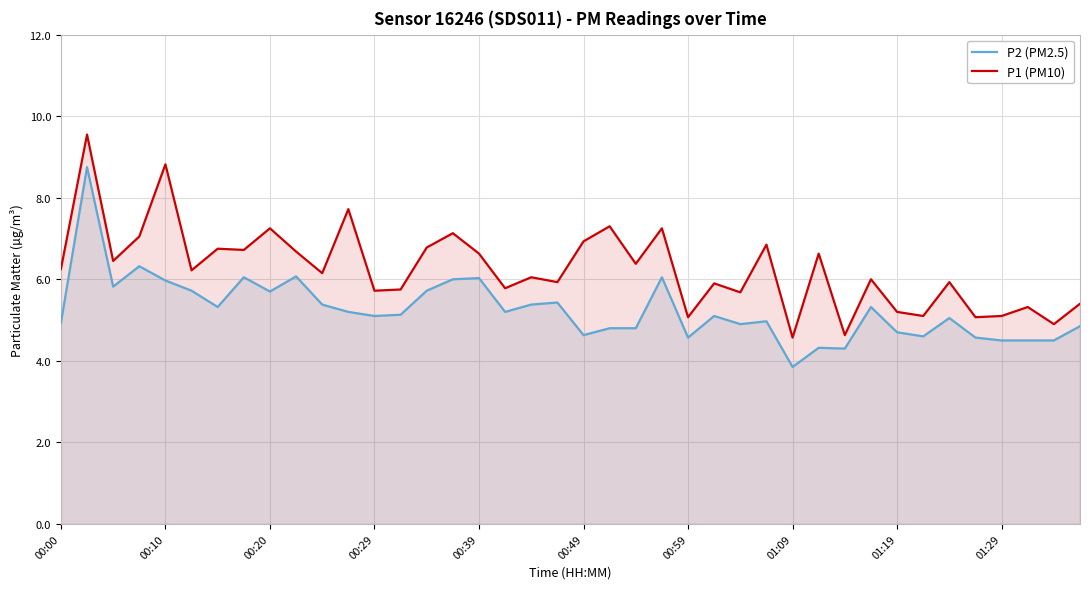

Is it true that P2 (PM2.5) equals 5.1 at 00:29?

True